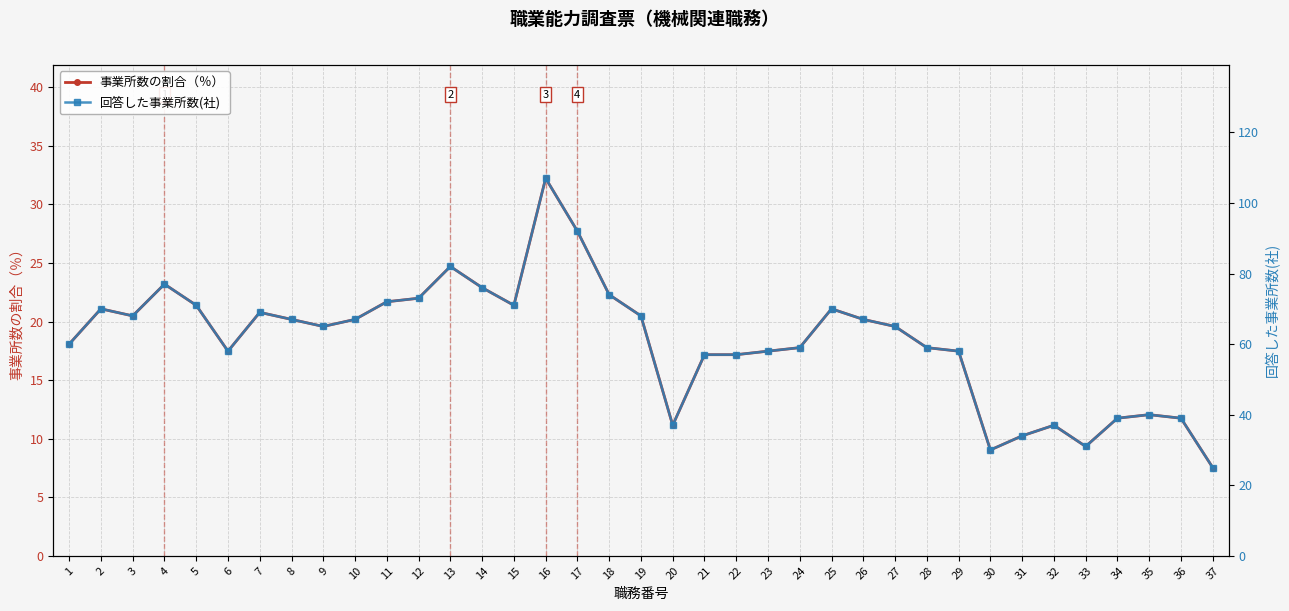

What is the maximum value shown in the chart?

107.0